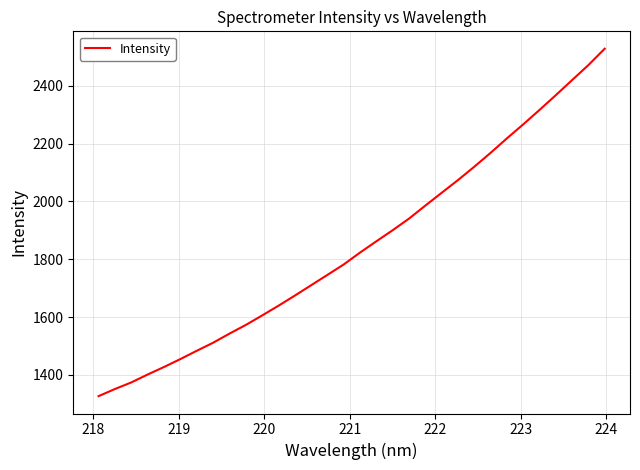

What is the smallest value displayed?

1326.8